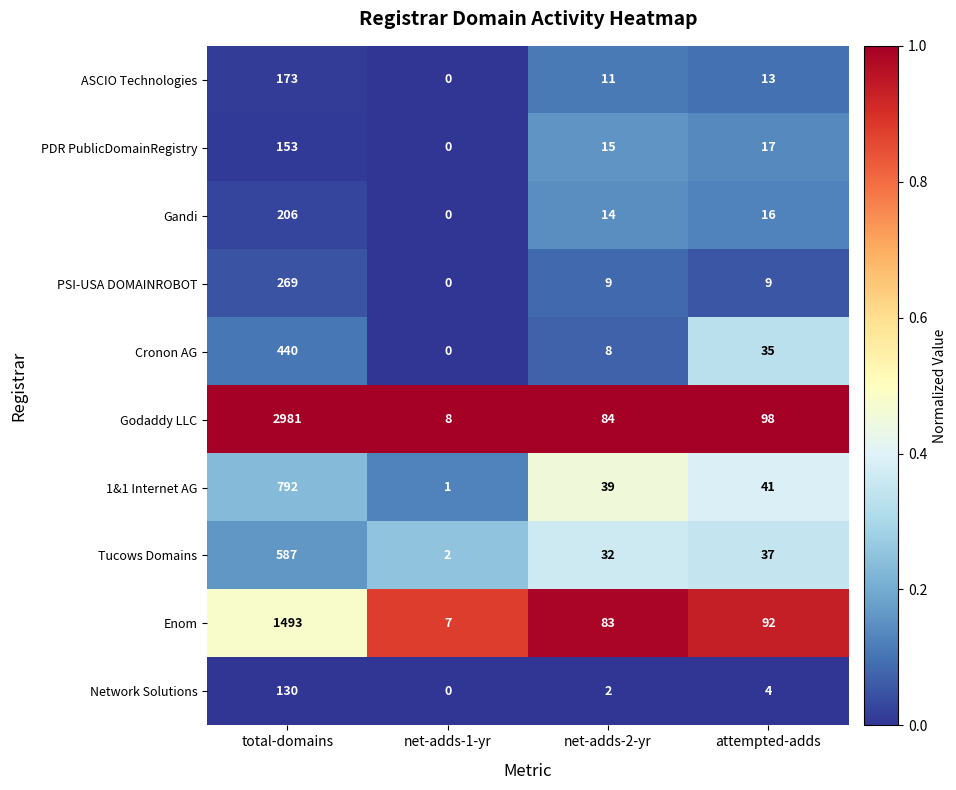

At attempted-adds, list the series in order from smallest to largest.

Network Solutions, PSI-USA DOMAINROBOT, ASCIO Technologies, Gandi, PDR PublicDomainRegistry, Cronon AG, Tucows Domains, 1&1 Internet AG, Enom, Godaddy LLC